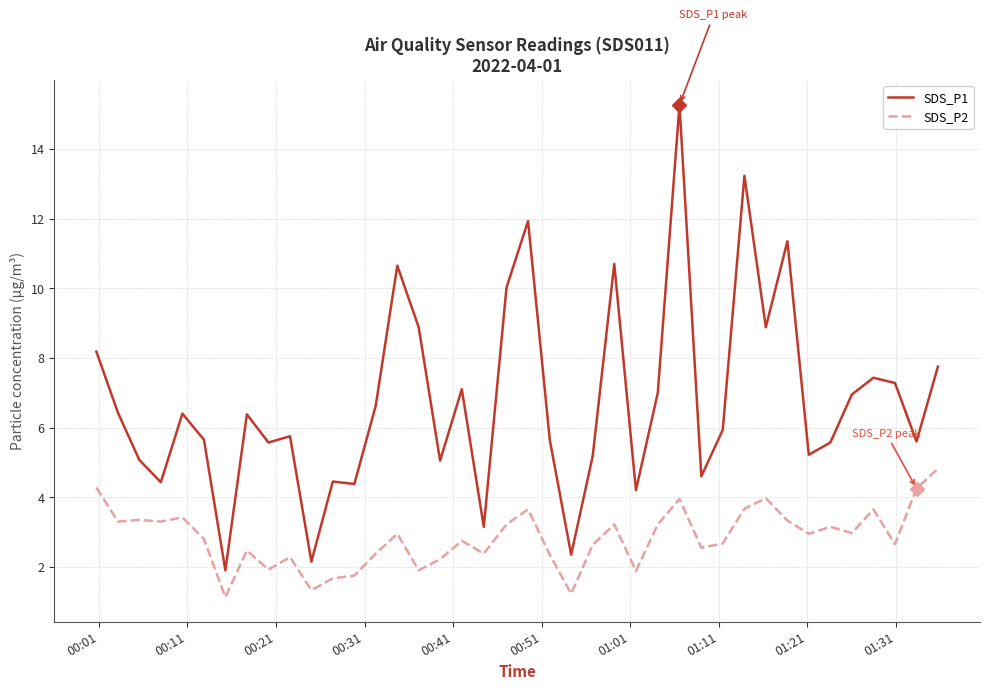

Which series has the largest range (max minus min)?

SDS_P1